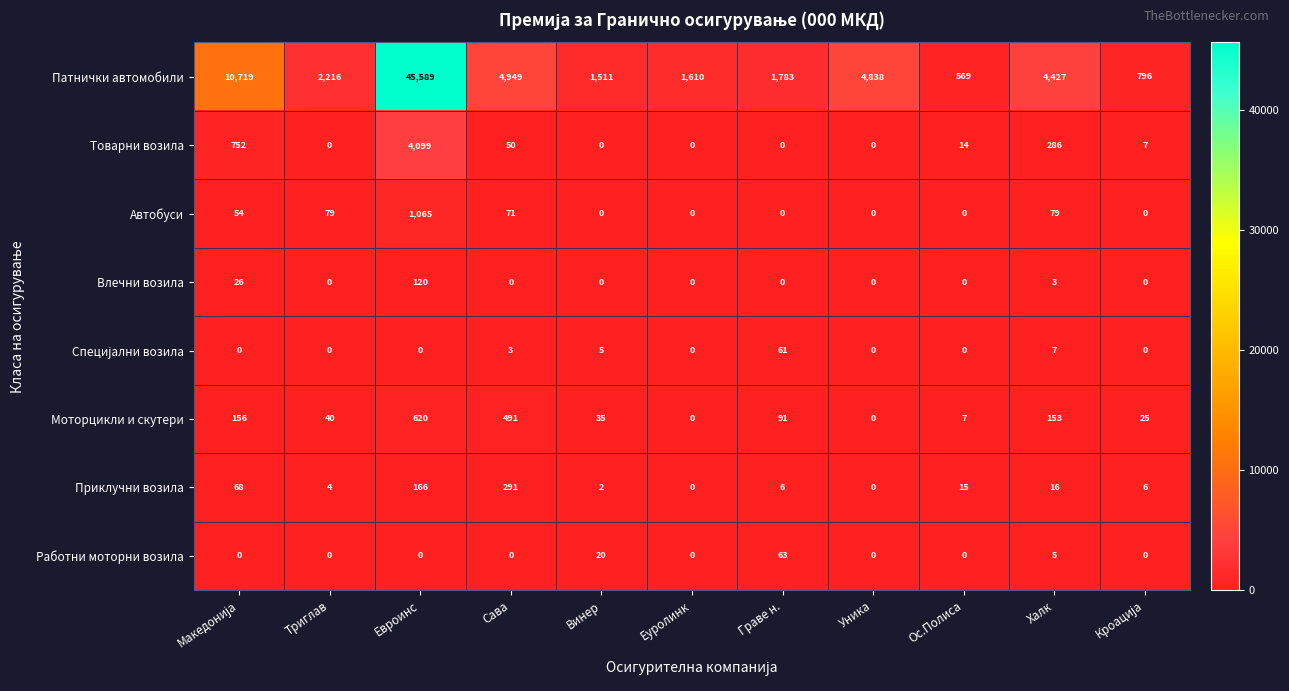

What is the difference between the highest and lowest values at Винер?

1511